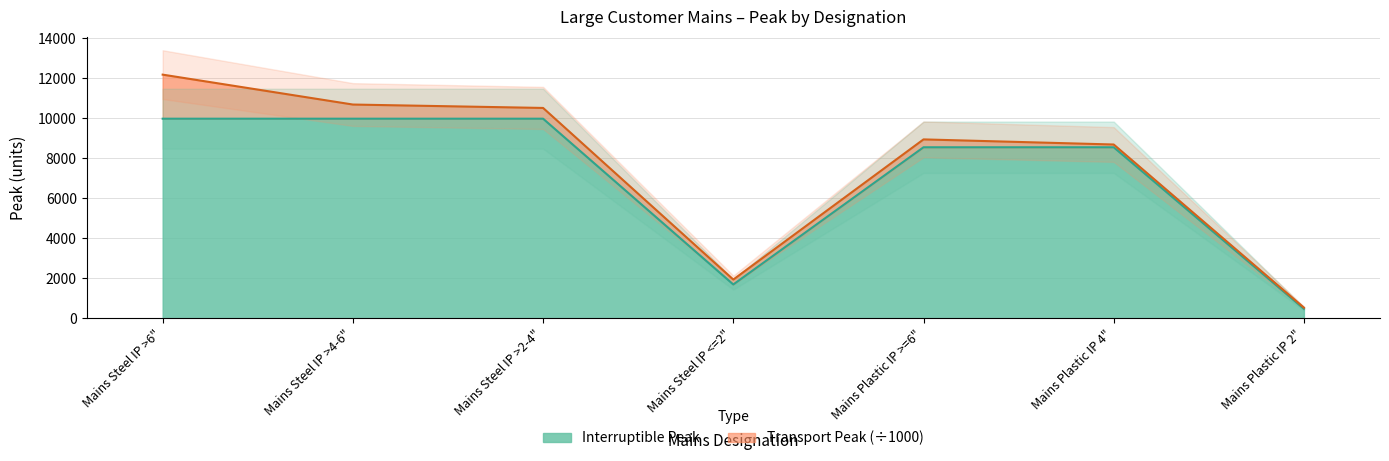

What is the average value?

7032.9